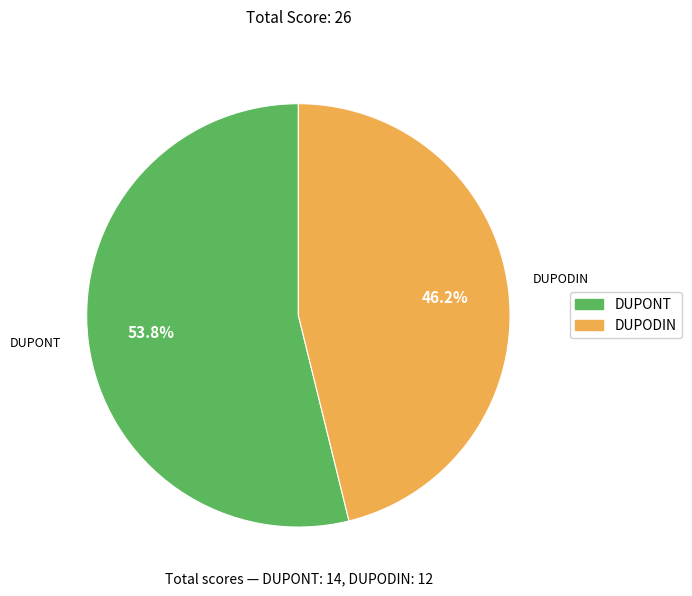

Is there any slice that represents more than half of the pie?

Yes